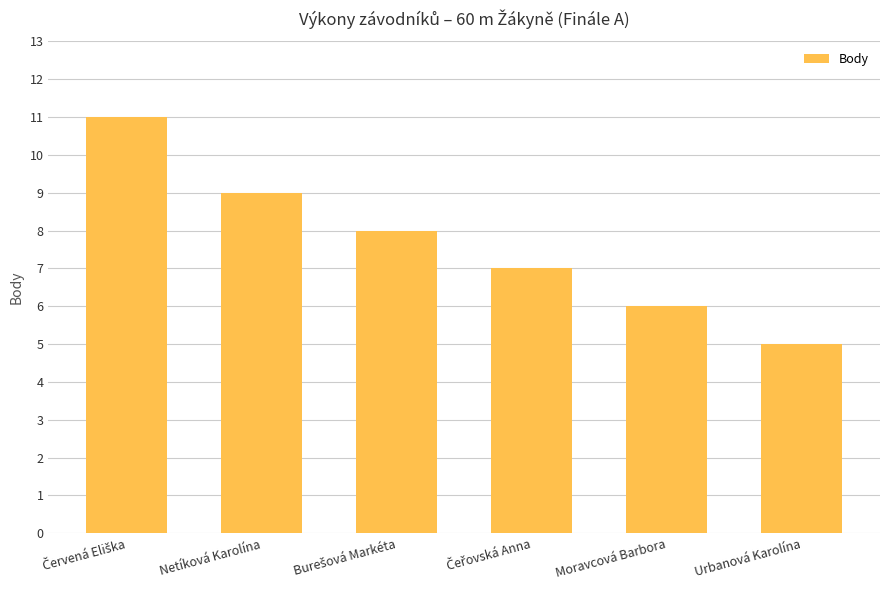

What is the value of the 6th bar from the left?

5